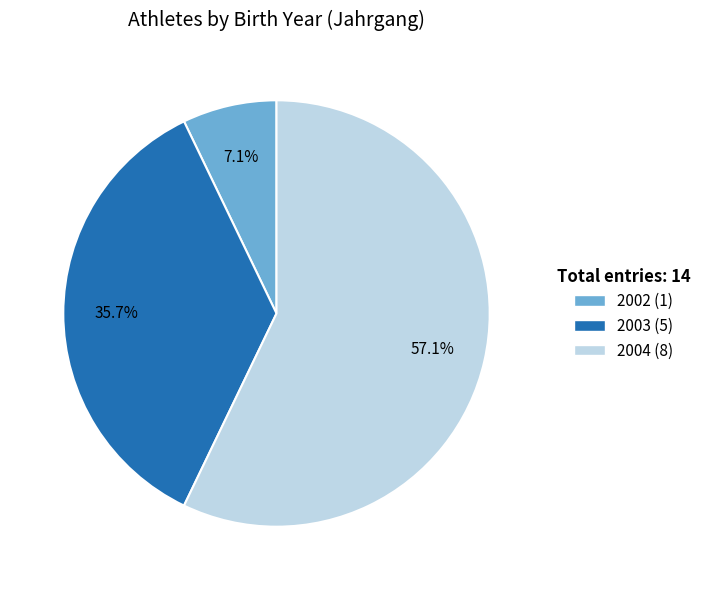

Is it true that 2003 is 49% of the pie?

False